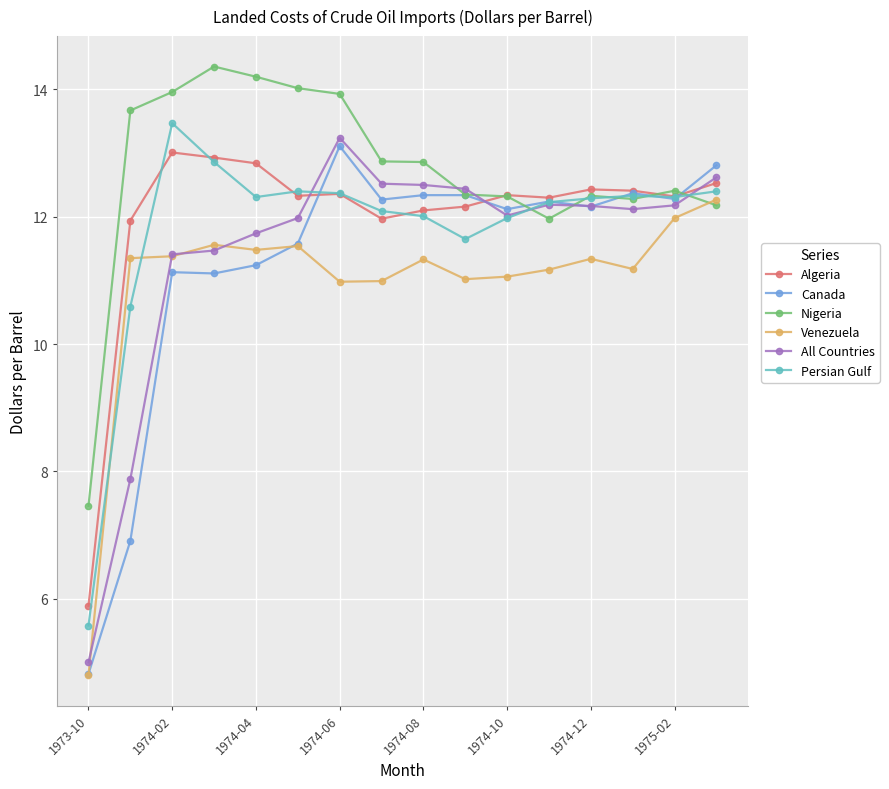

What is the value of the Canada point at the 13th from the left?

12.2